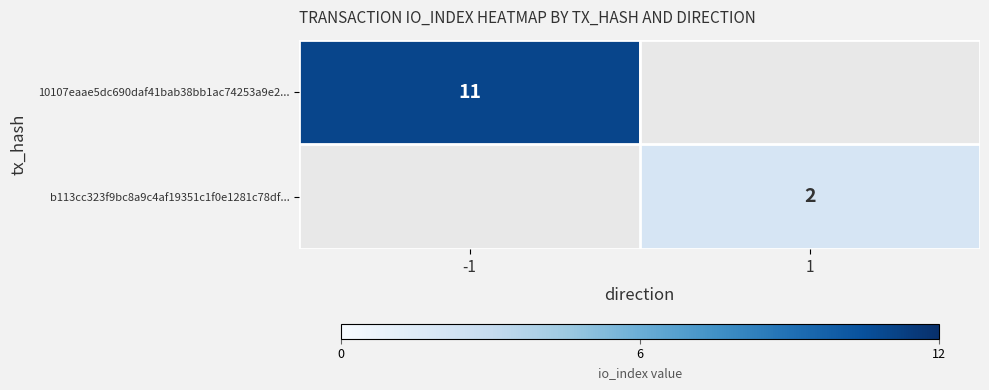

Between 1 and -1, which is larger?

-1